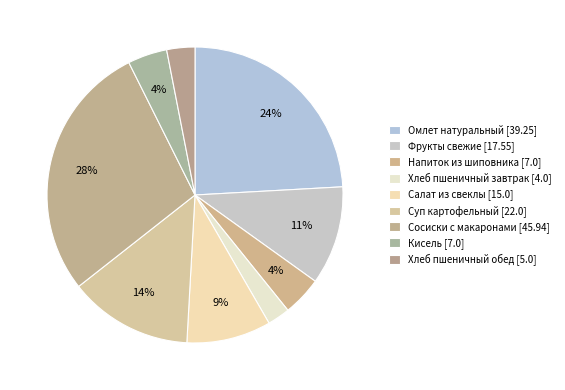

Which slice is the smallest?

Хлеб пшеничный (завтрак)